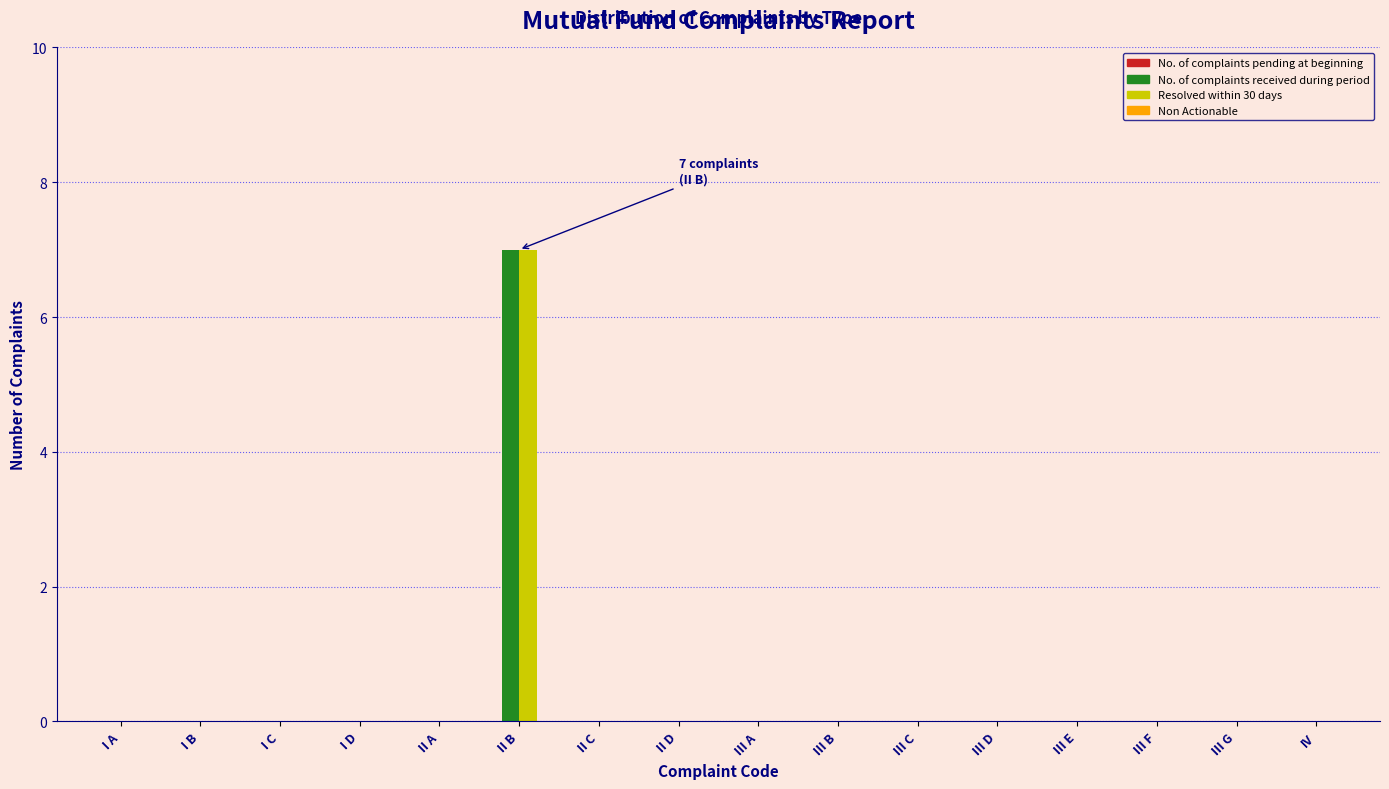

What is the sum of all Resolved within 30 days values?

7